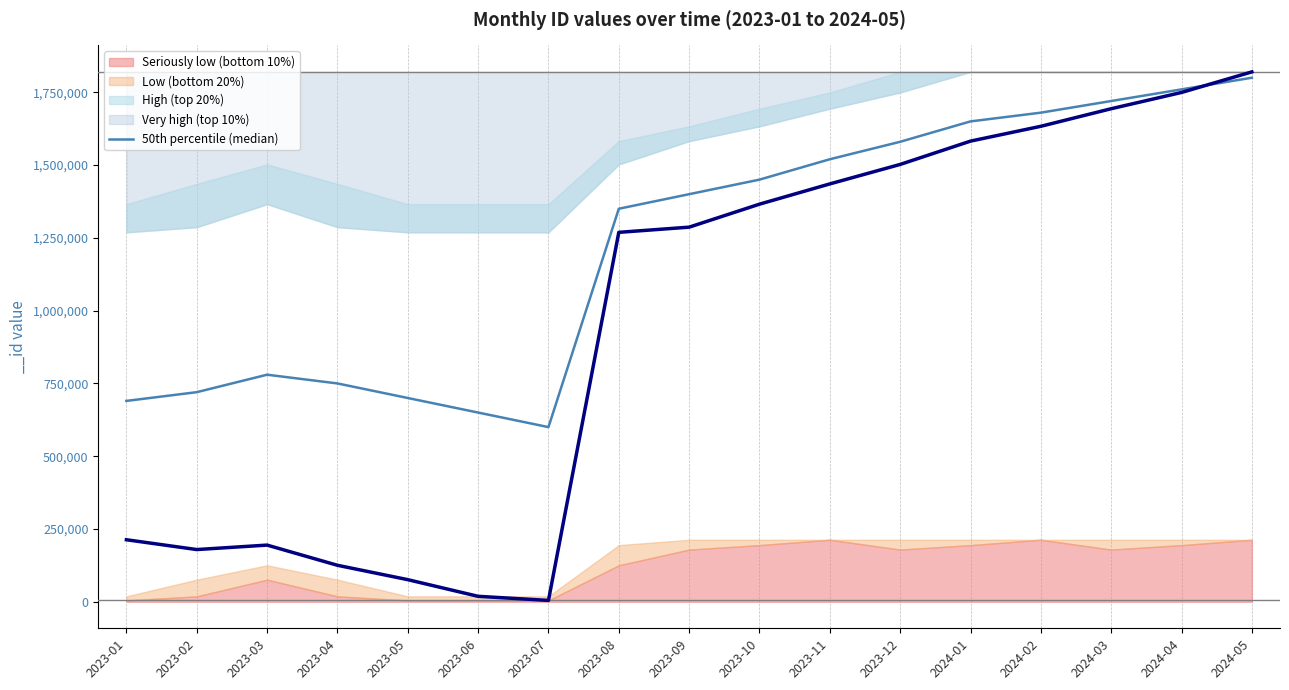

Reading right to left, list all the values displayed in this chart.

2024-05=1800000	2024-04=1760000	2024-03=1720000	2024-02=1680000	2024-01=1650000	2023-12=1580000	2023-11=1520000	2023-10=1450000	2023-09=1400000	2023-08=1350000	2023-07=600000	2023-06=650000	2023-05=700000	2023-04=750000	2023-03=780000	2023-02=720000	2023-01=690000